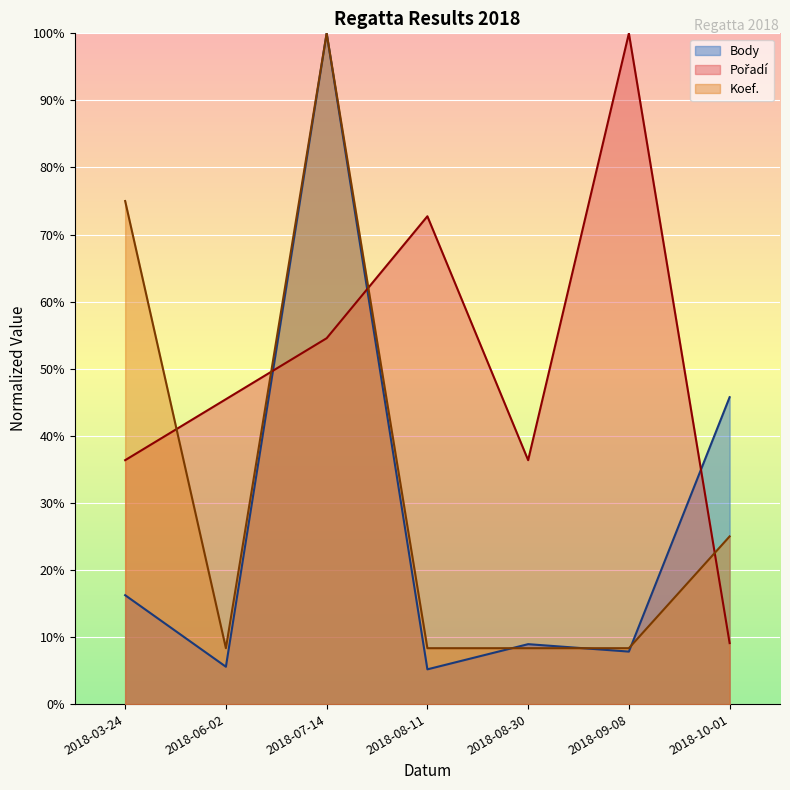

Reading left to right, transcribe all the data shown in this chart.

Pořadí: 2018-03-24=36.4	2018-06-02=45.5	2018-07-14=54.5	2018-08-11=72.7	2018-08-30=36.4	2018-09-08=100.0	2018-10-01=9.1
Koef.: 2018-03-24=75.0	2018-06-02=8.3	2018-07-14=100.0	2018-08-11=8.3	2018-08-30=8.3	2018-09-08=8.3	2018-10-01=25.0
Body: 2018-03-24=16.2	2018-06-02=5.6	2018-07-14=100.0	2018-08-11=5.2	2018-08-30=8.9	2018-09-08=7.8	2018-10-01=45.8